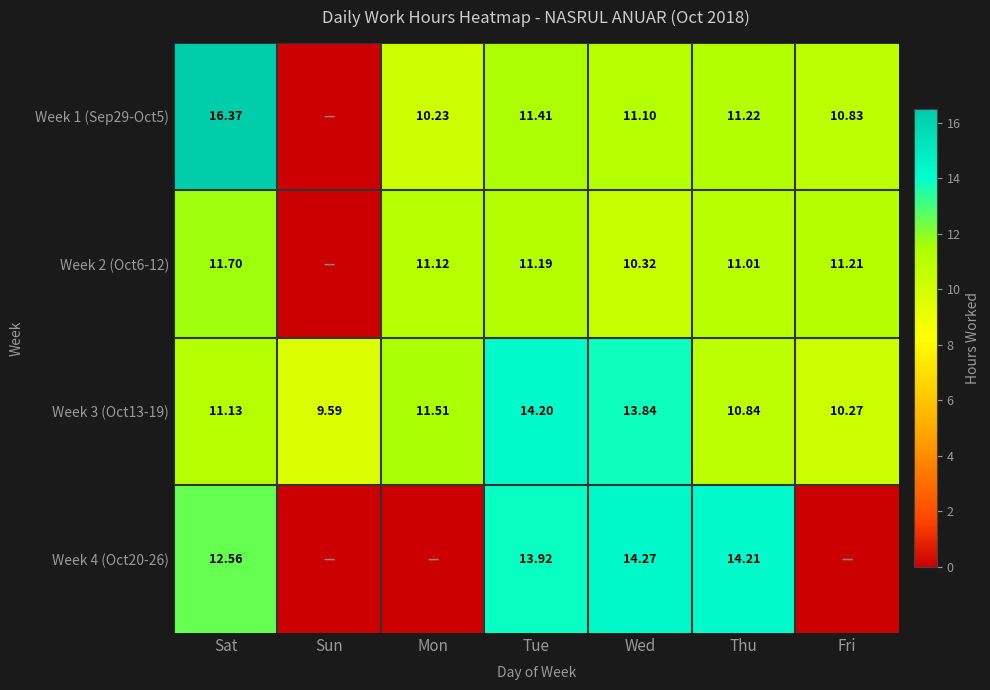

Which category has the lowest value in the Week 3 (Oct13-19) series?

Sun